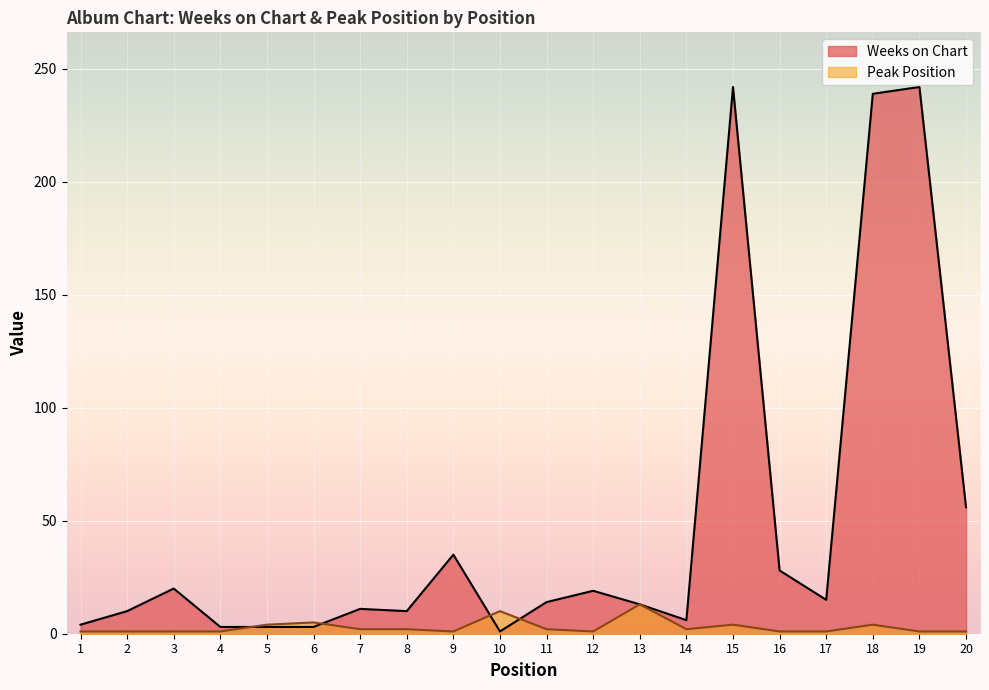

Which has a higher value, 7 or 13?

13